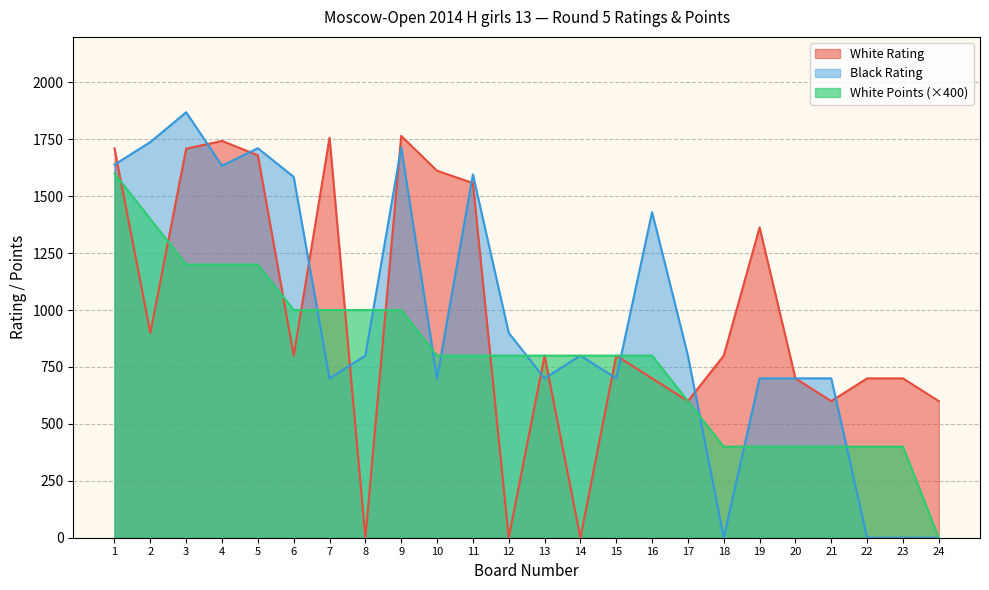

Where do Black Rating and White Points first cross each other?

6 and 7